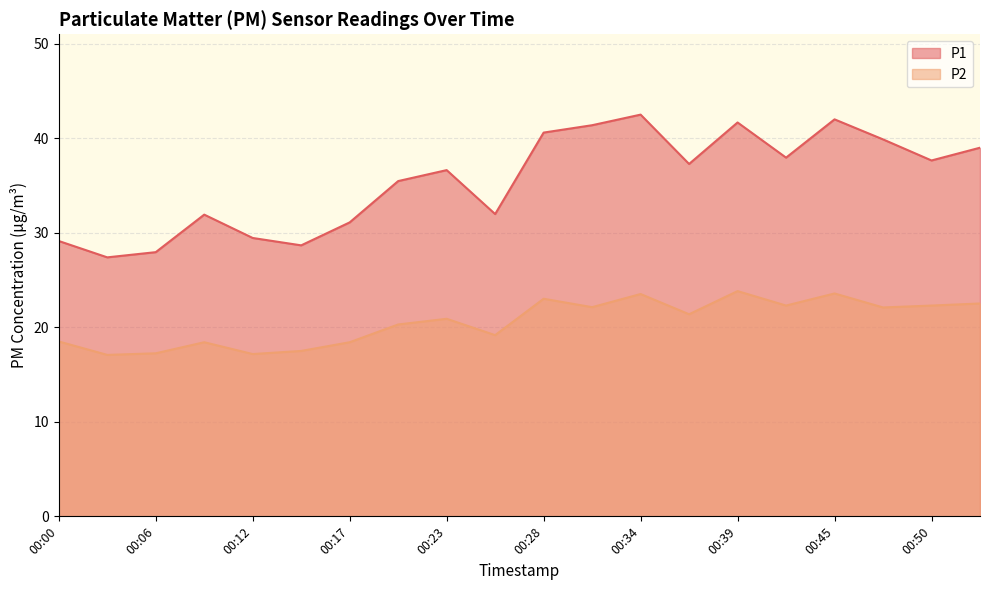

What value does the P2 series have at 00:17?

18.4